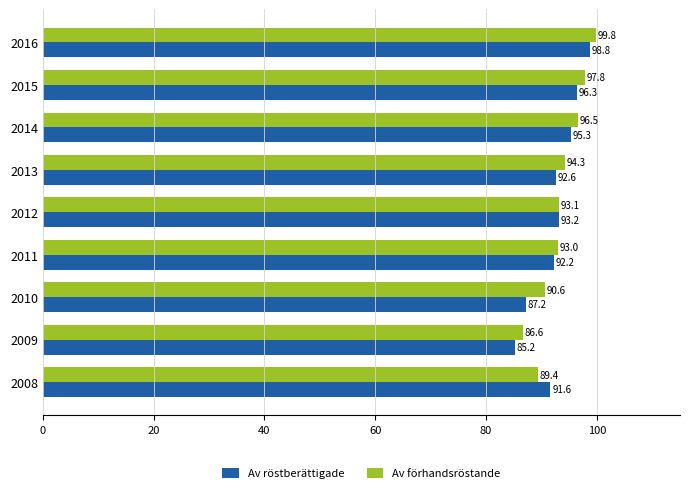

At how many categories does at least one series exceed 85?

9